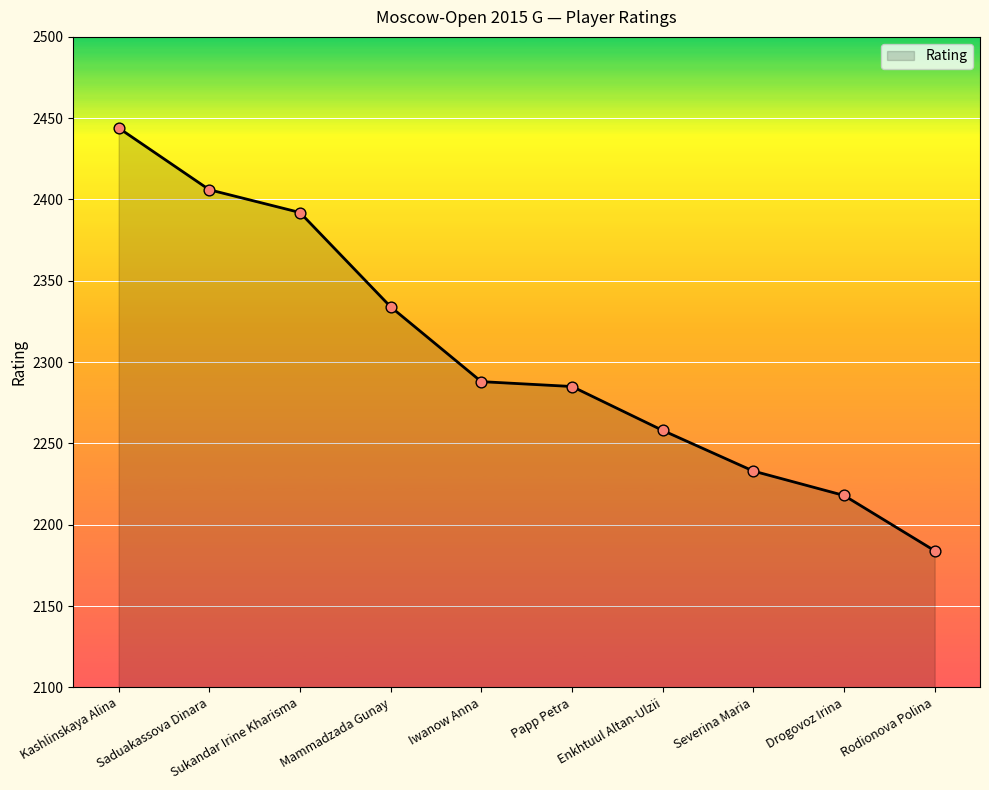

Which has a higher value, Papp Petra or Severina Maria?

Papp Petra